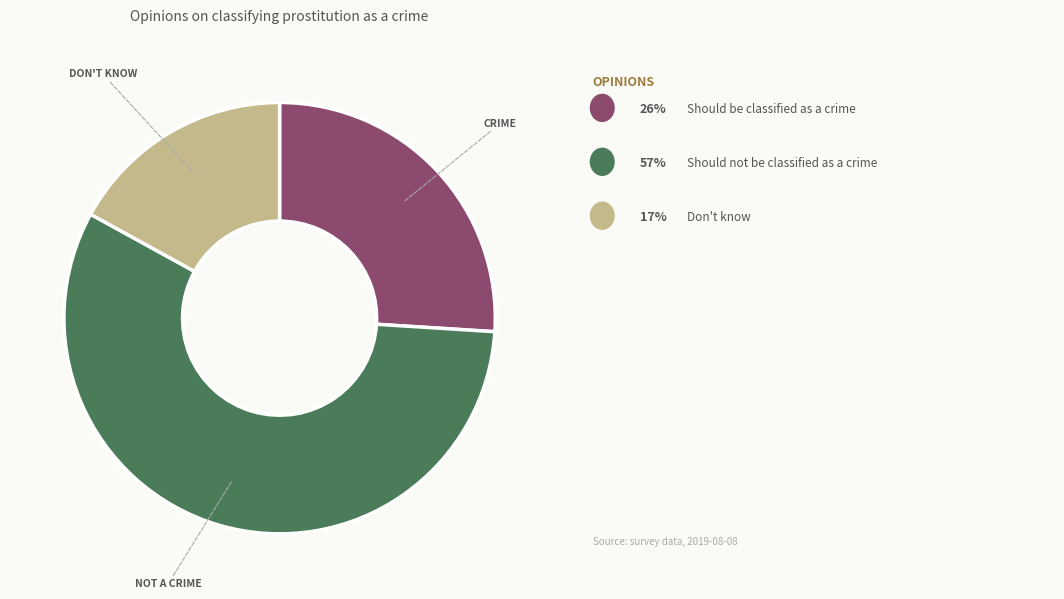

Is there any slice that represents more than half of the pie?

Yes